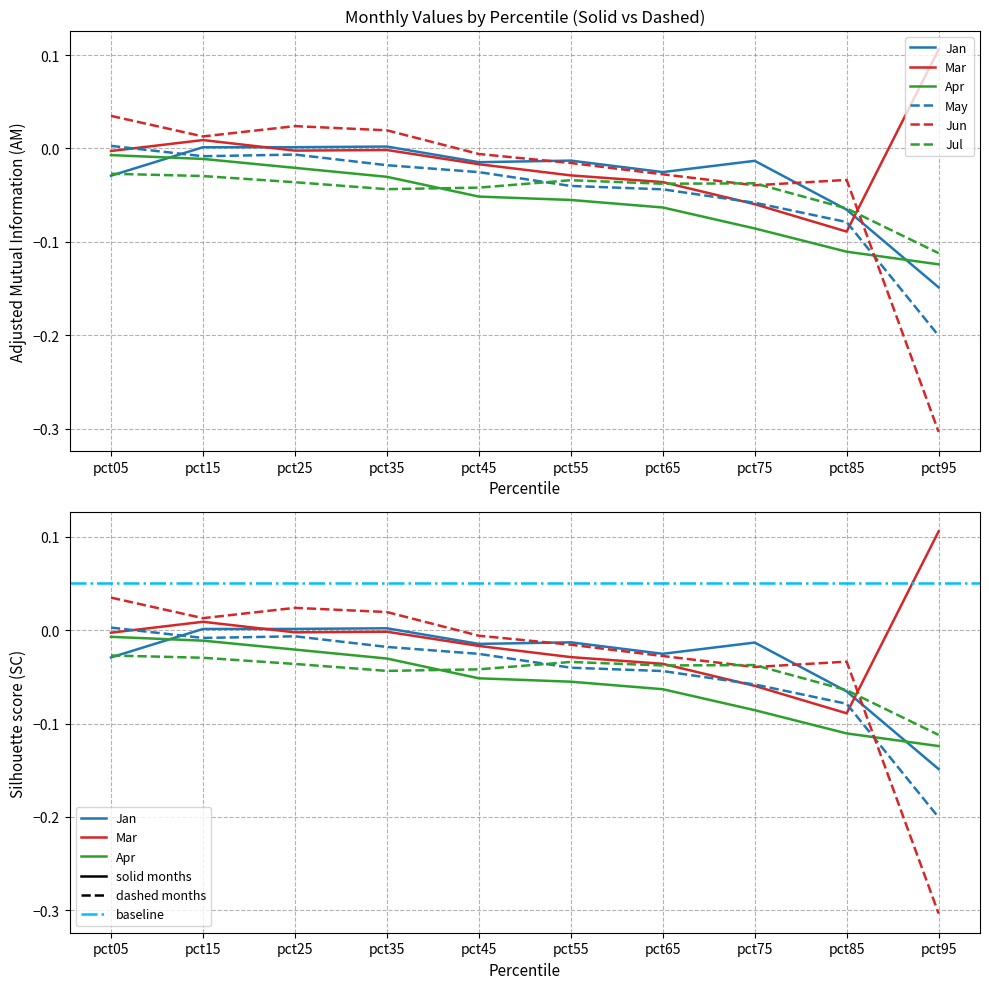

Reading right to left, list all the values displayed in this chart.

Jan: -0.1	-0.1	-0.0	-0.0	-0.0	-0.0	0.0	0.0	0.0	-0.0
Mar: 0.1	-0.1	-0.1	-0.0	-0.0	-0.0	-0.0	-0.0	0.0	-0.0
Apr: -0.1	-0.1	-0.1	-0.1	-0.1	-0.1	-0.0	-0.0	-0.0	-0.0
May: -0.2	-0.1	-0.1	-0.0	-0.0	-0.0	-0.0	-0.0	-0.0	0.0
Jun: -0.3	-0.0	-0.0	-0.0	-0.0	-0.0	0.0	0.0	0.0	0.0
Jul: -0.1	-0.1	-0.0	-0.0	-0.0	-0.0	-0.0	-0.0	-0.0	-0.0